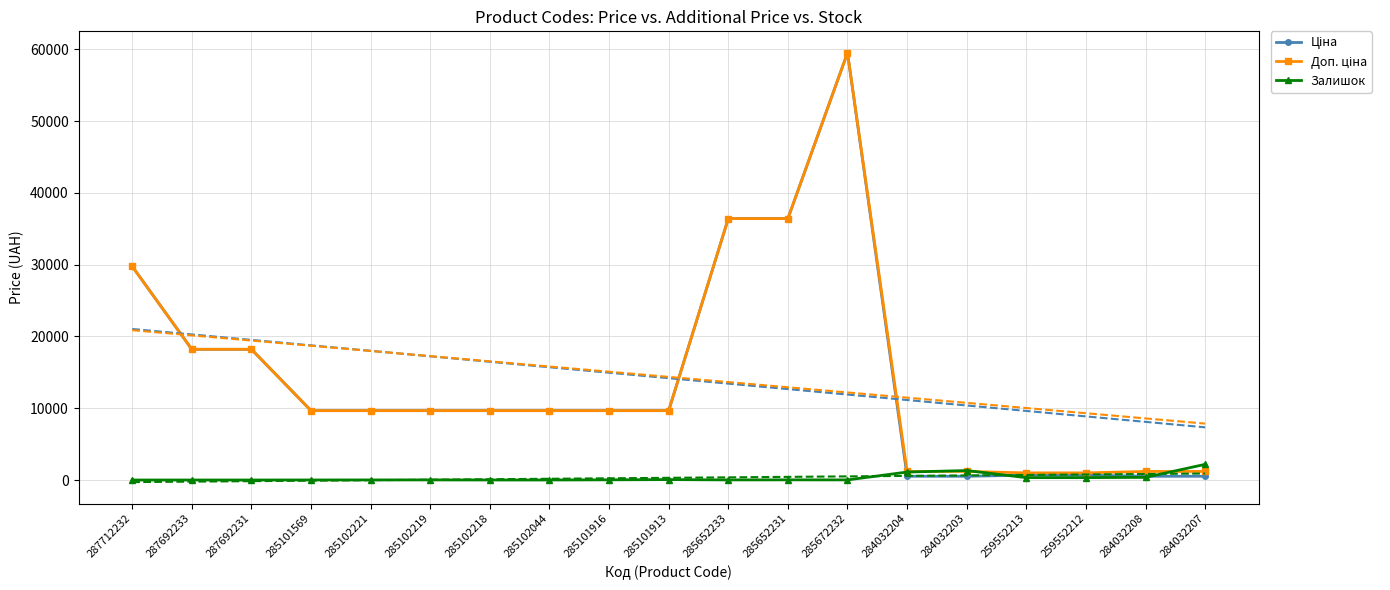

The Ціна series shows 59523.0 at 285672232. True or false?

True